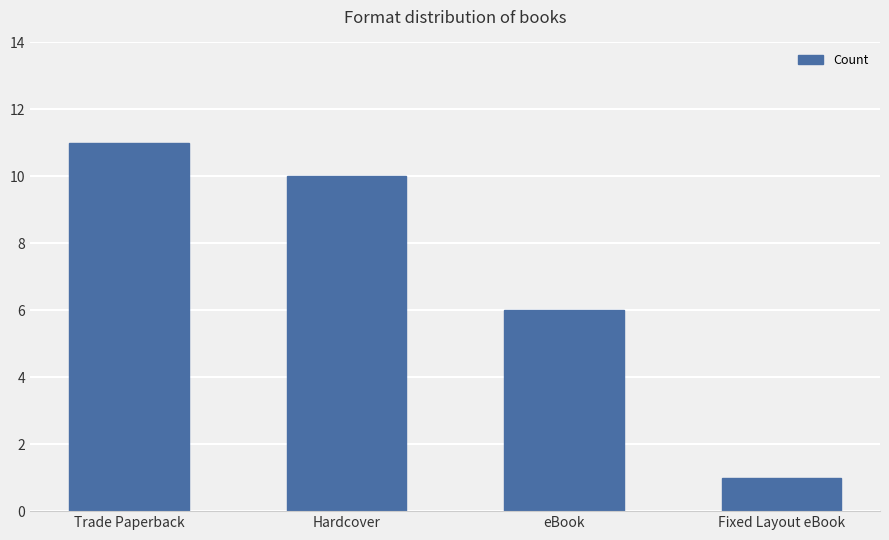

What is the change in value from eBook to Fixed Layout eBook?

-5